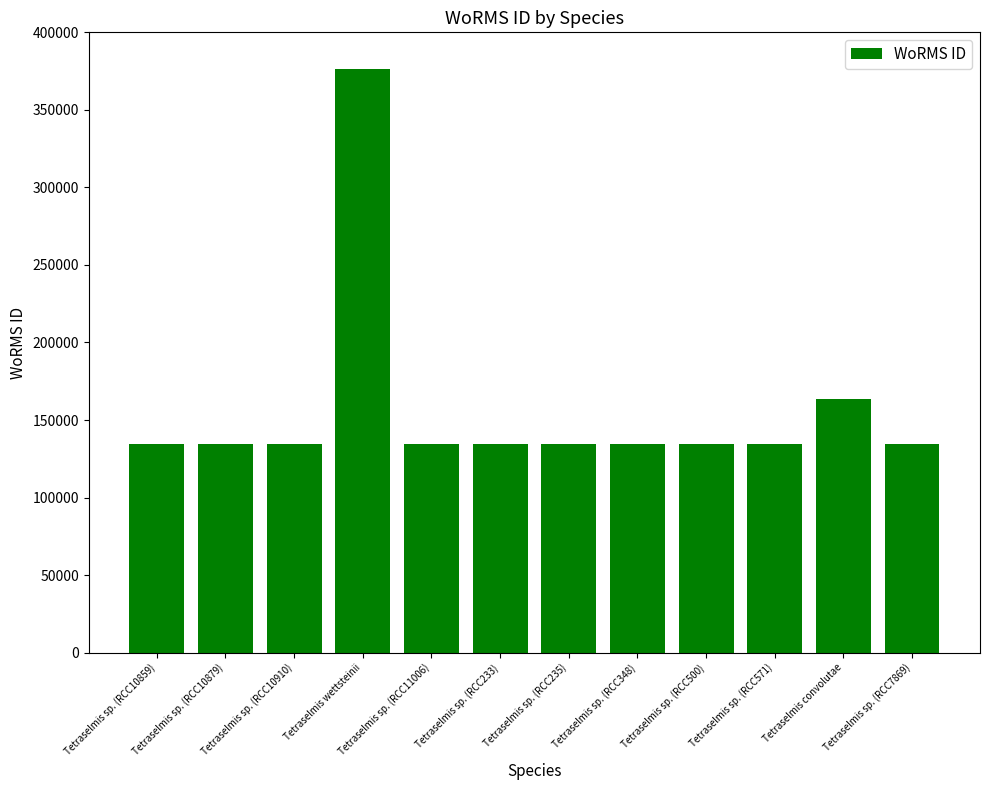

What is the ratio of the value at Tetraselmis sp. (RCC348) to the value at Tetraselmis sp. (RCC10859)?

1.0